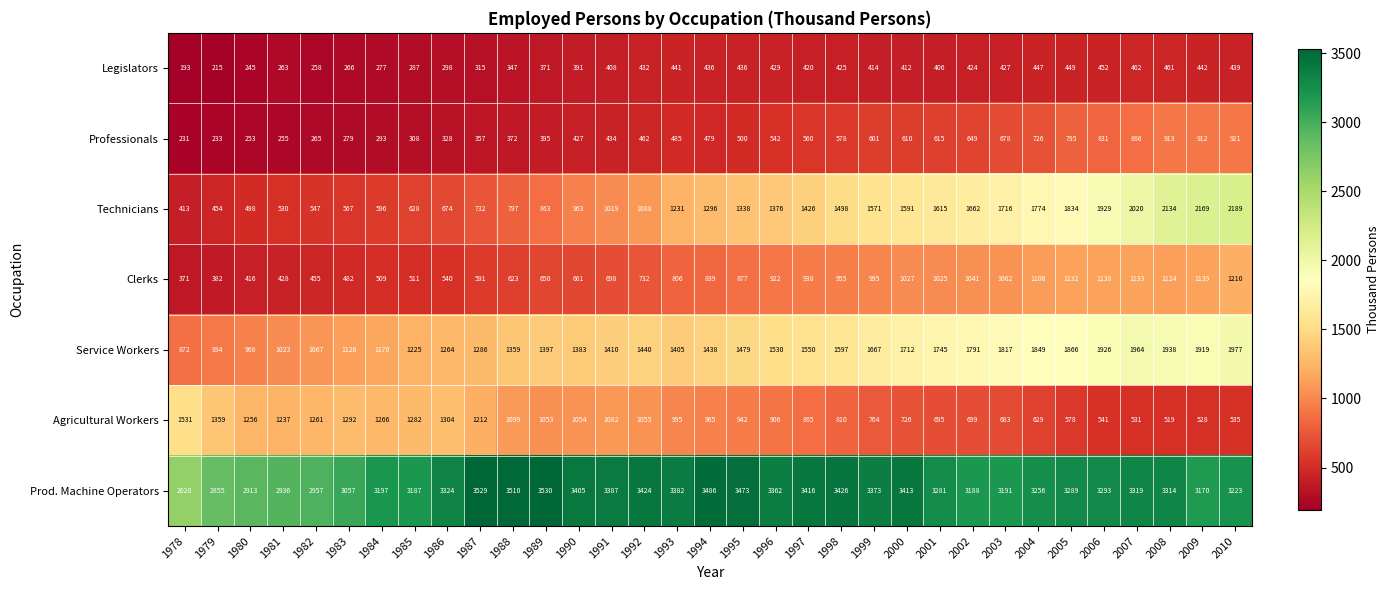

Which series has the largest range (max minus min)?

Technicians